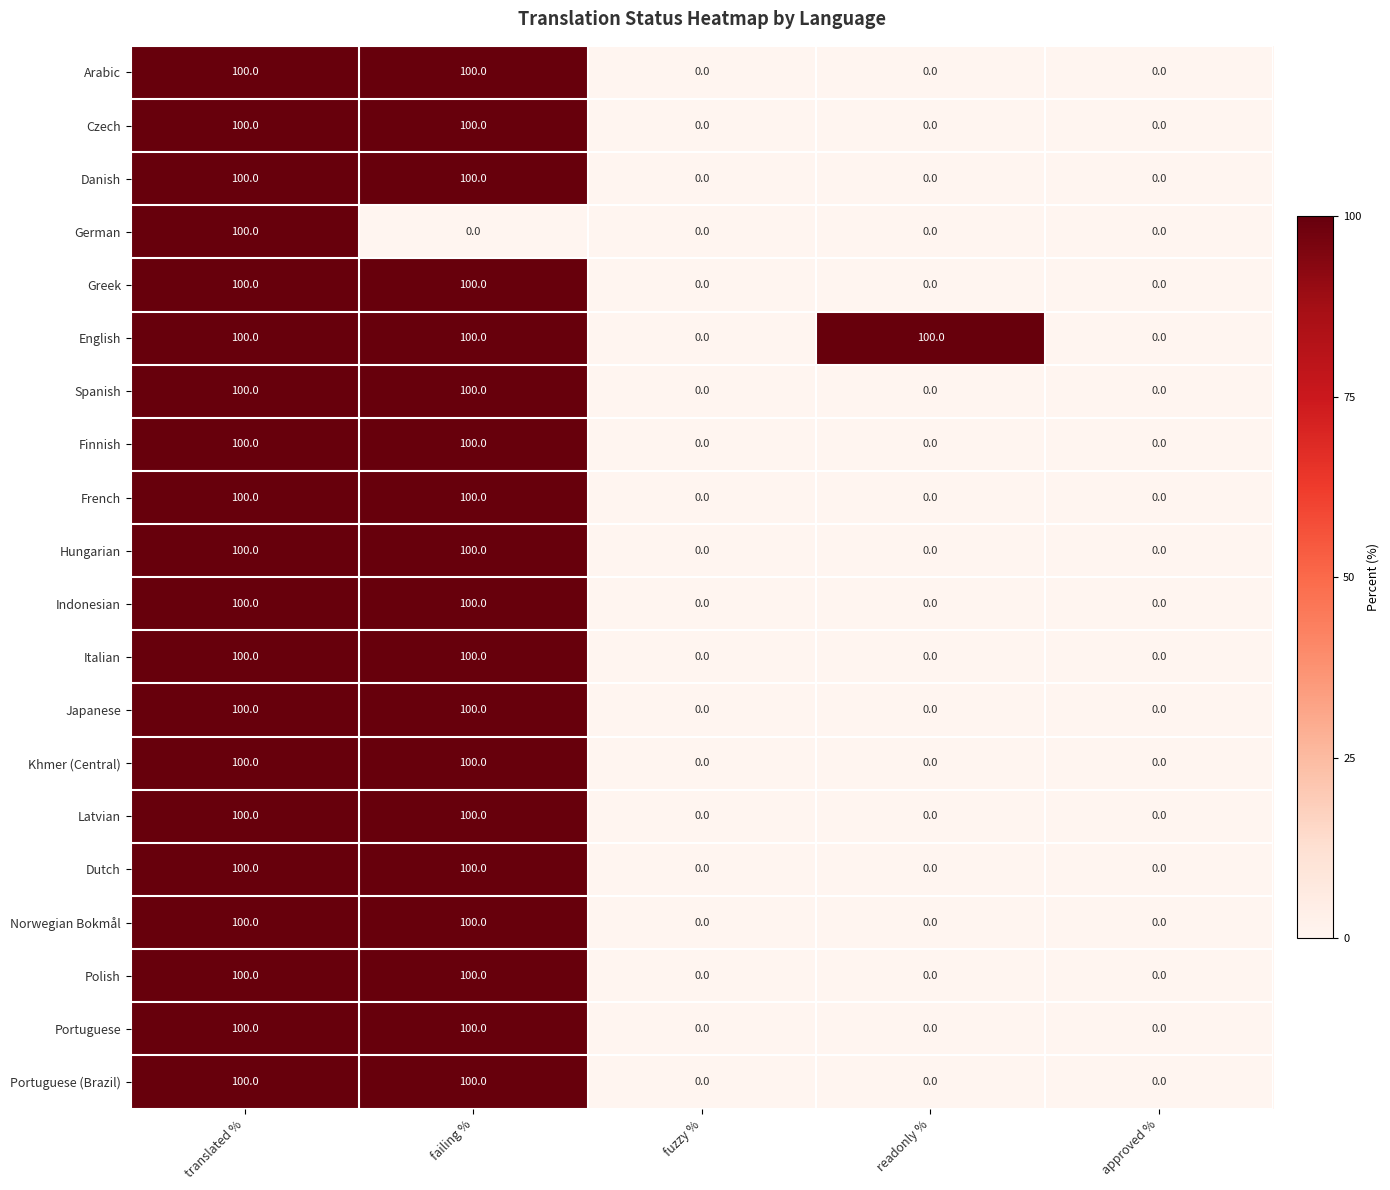

What is the greatest value displayed?

100